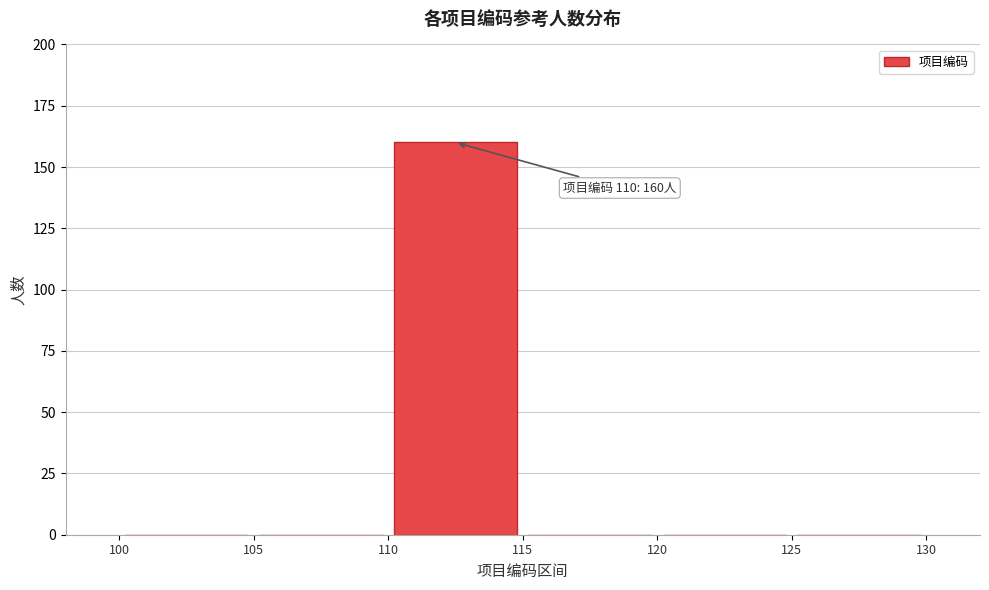

Which range on the x-axis has the tallest bar?

110 to 115